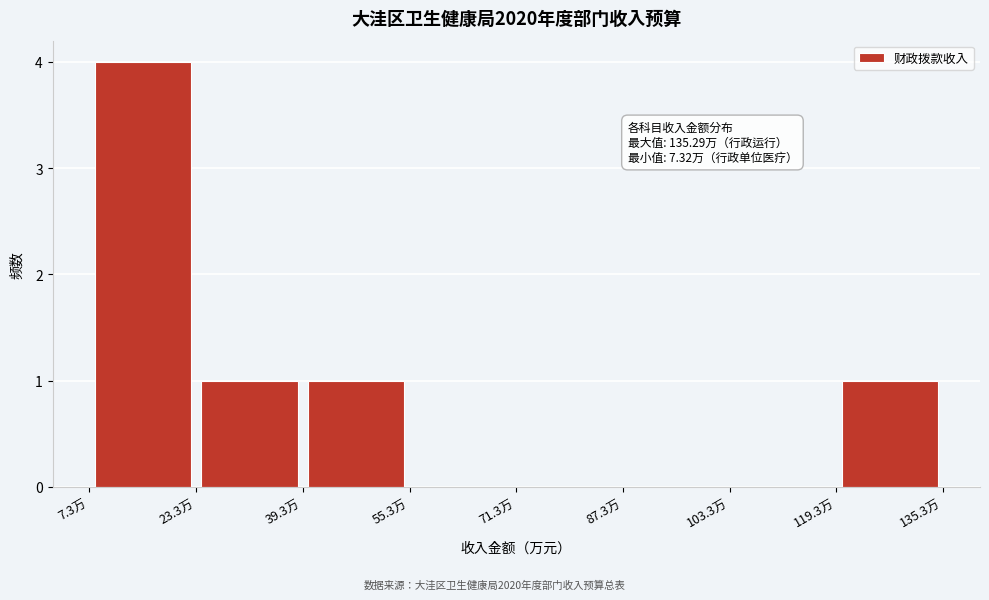

Which range on the x-axis has the tallest bar?

8 to 24